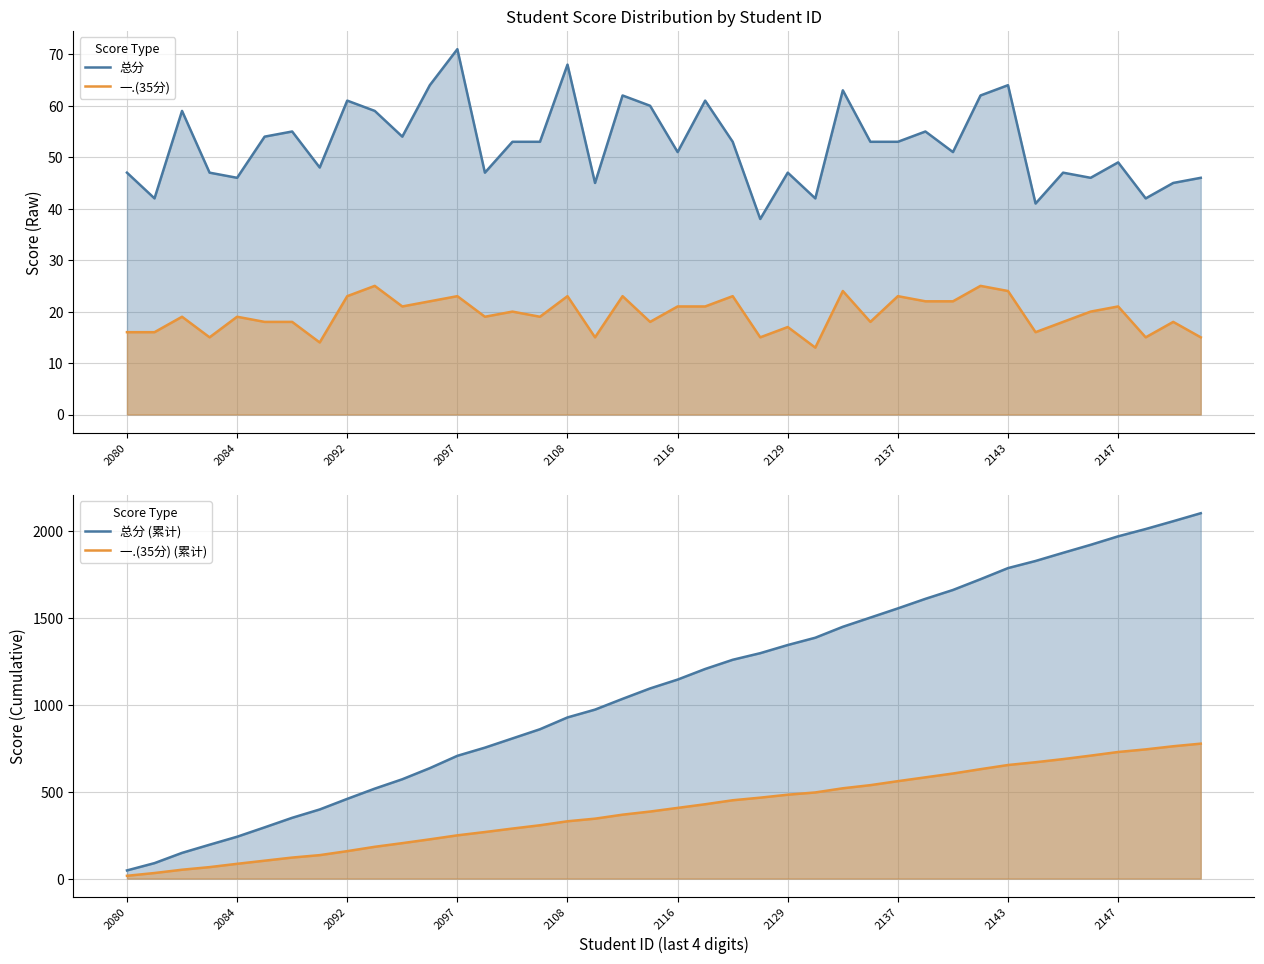

True or false: 一.(35分) (累计) and 一.(35分) cross at least once.

False